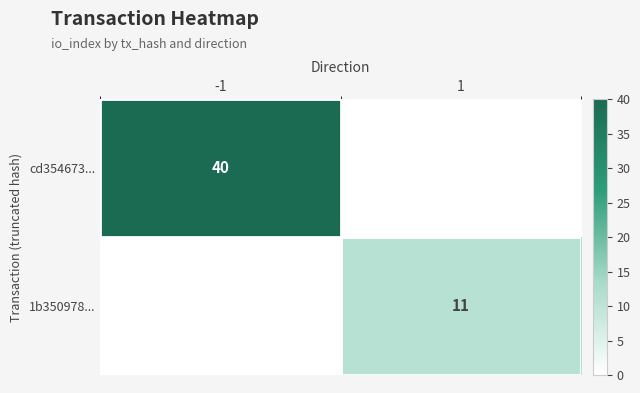

Which label corresponds to the smallest value in the chart?

1